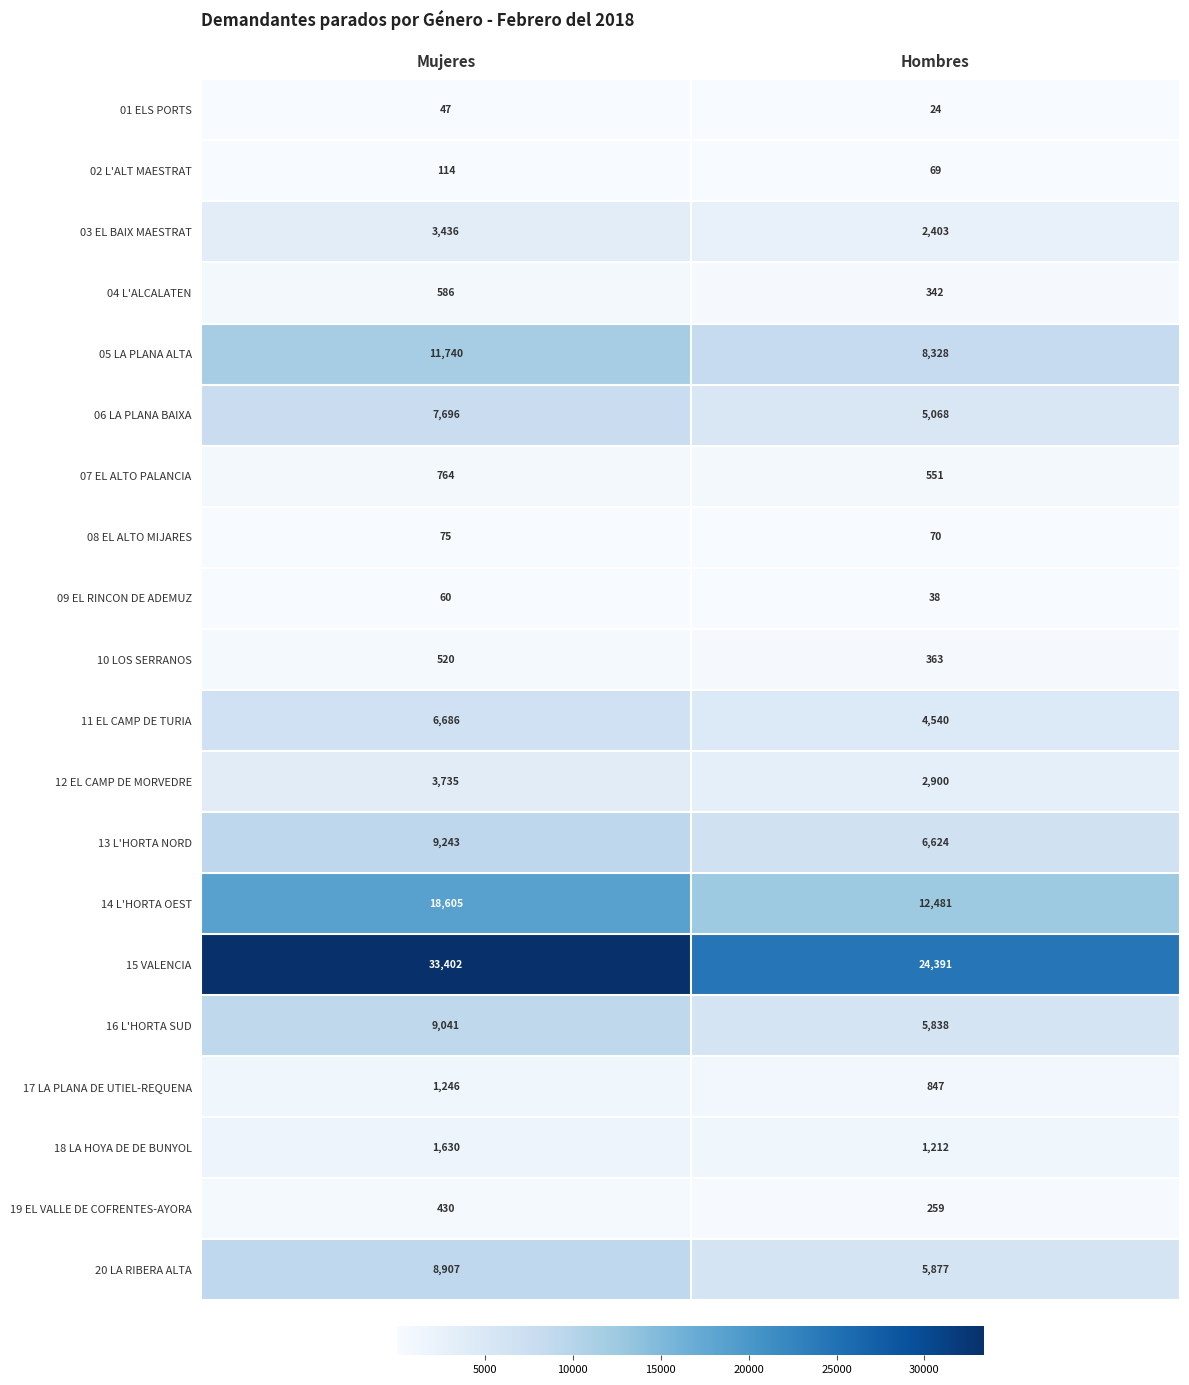

What is the difference between the highest and lowest values at Hombres?

24367